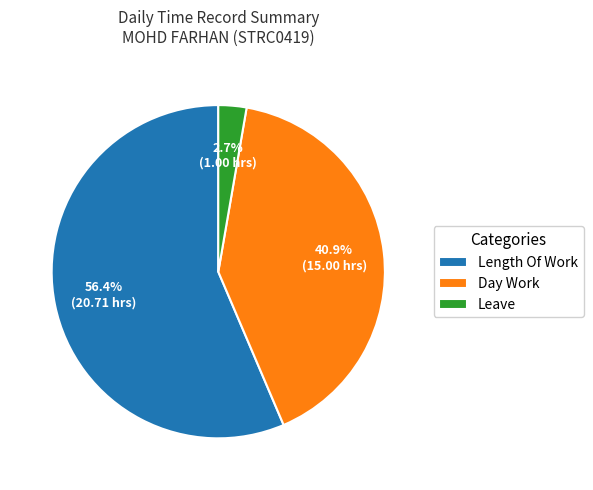

Which category has the smallest portion of the pie?

Leave